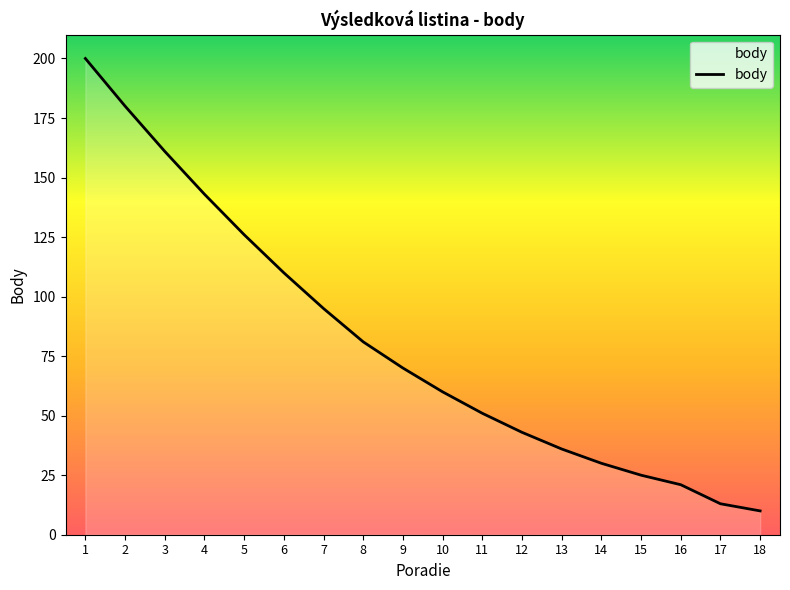

At which label is the value closest to 105?

6